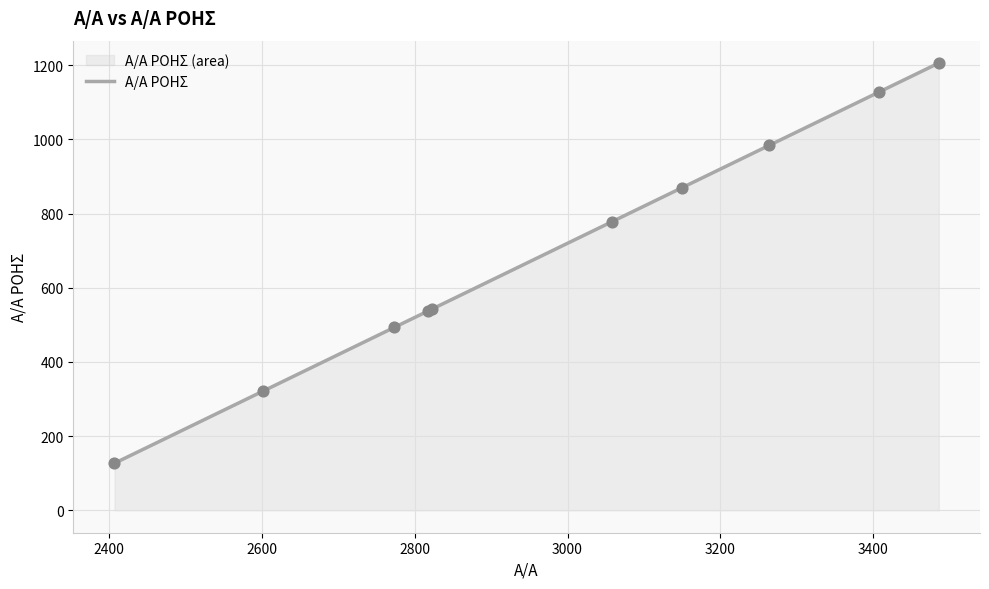

What is the greatest value displayed?

1206